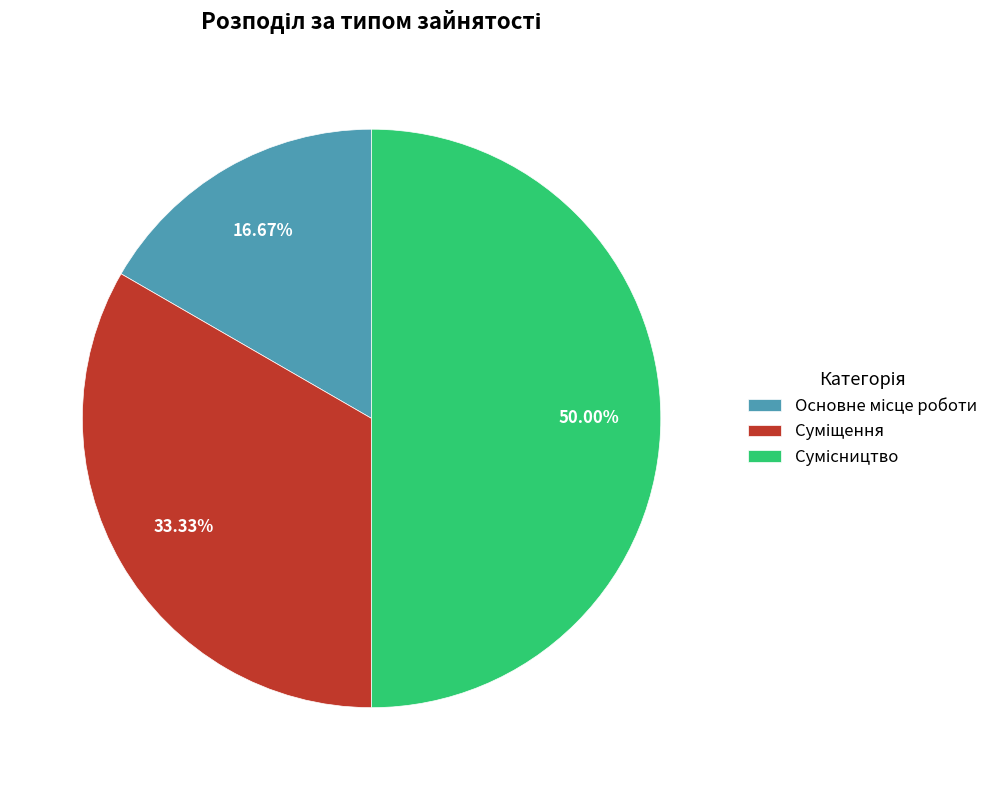

Rank the categories by value from lowest to highest.

Основне місце роботи, Суміщення, Сумісництво